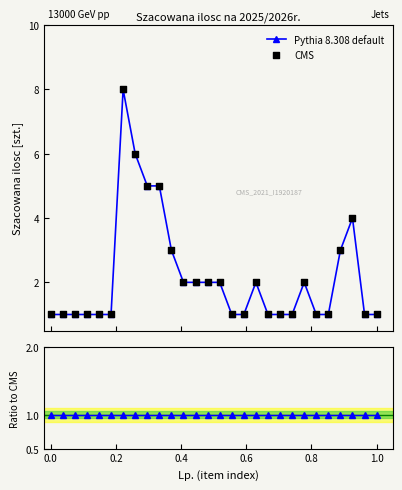

At how many categories does at least one series exceed 3?

5